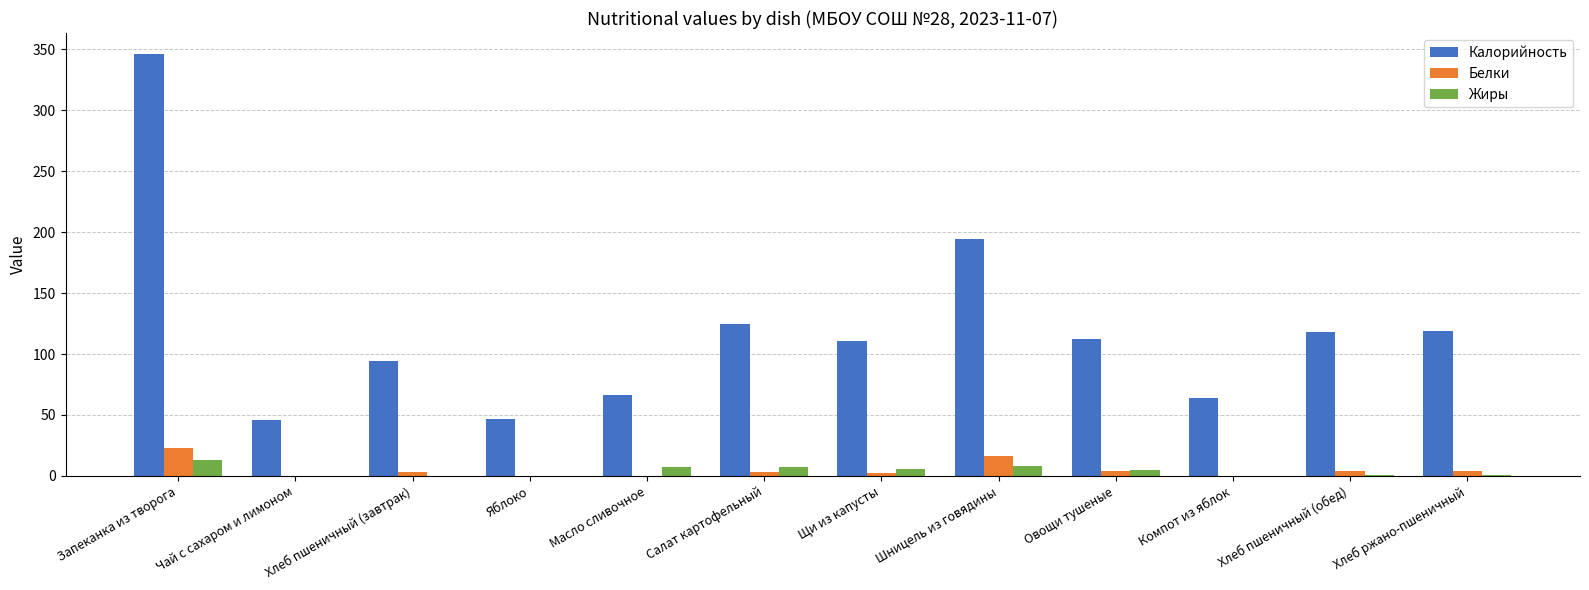

At which label is Калорийность closest to 196?

Шницель из говядины